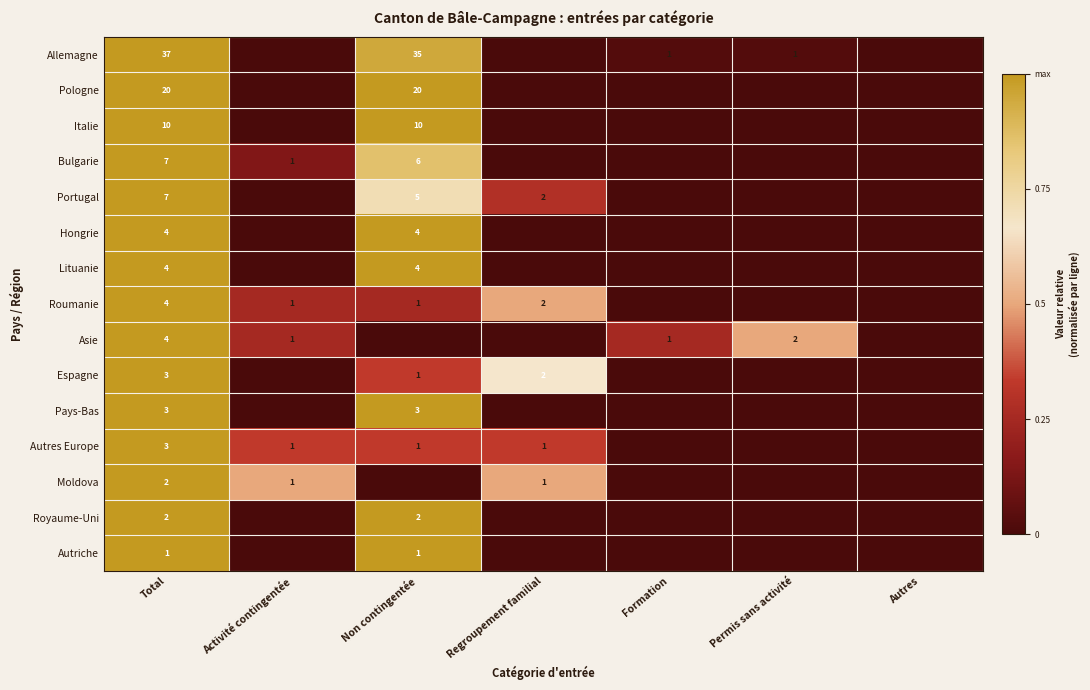

Is it true that Italie equals 1.5 at Total?

False